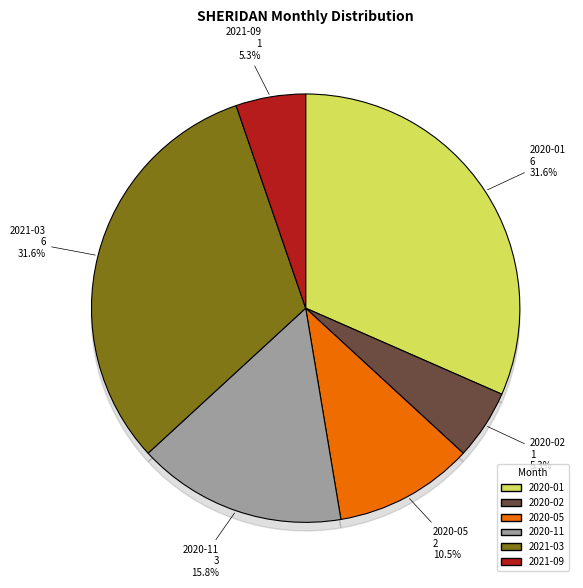

Which category has the smallest portion of the pie?

2020-02